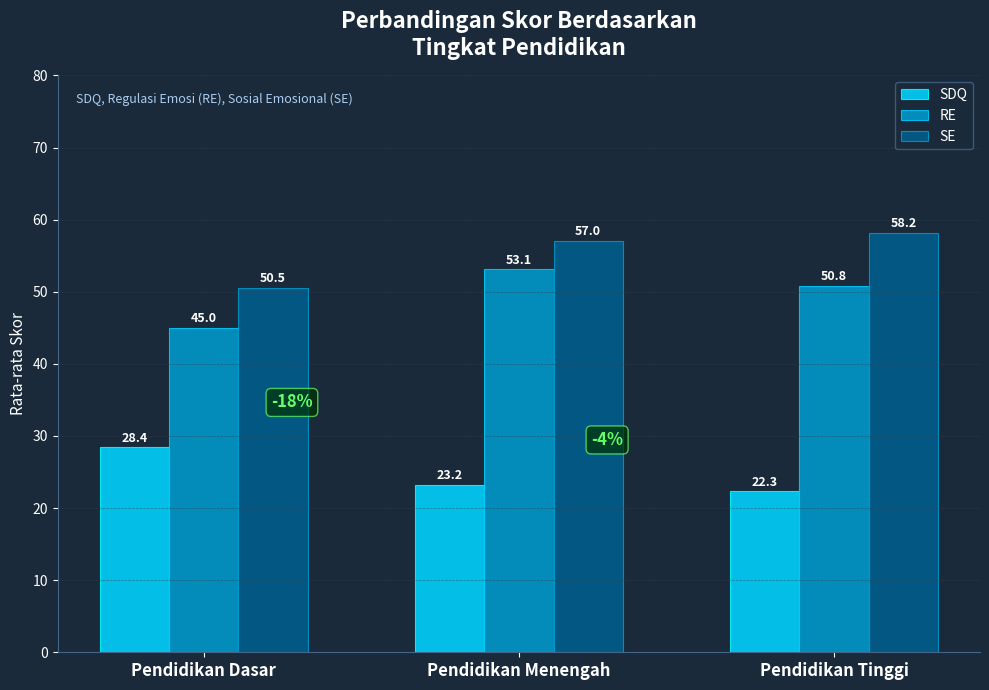

Is it true that SDQ equals 23.2 at Pendidikan Menengah?

True